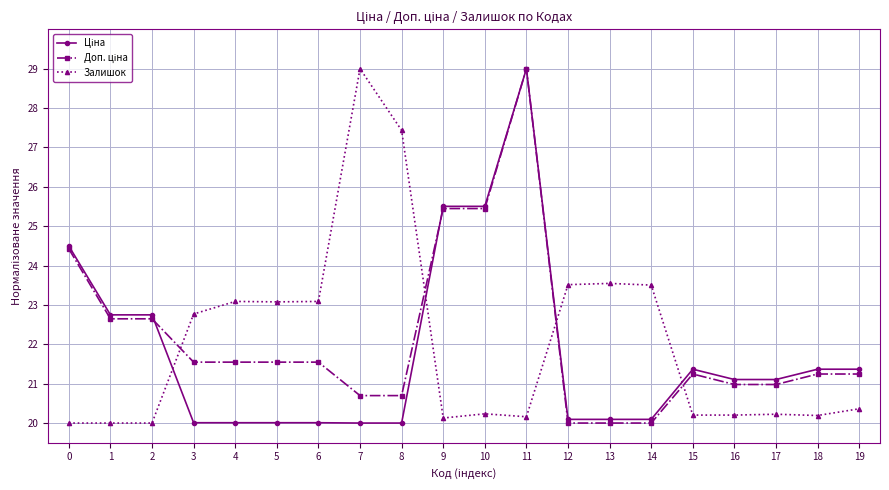

What is the total value across all series at 19?

63.0